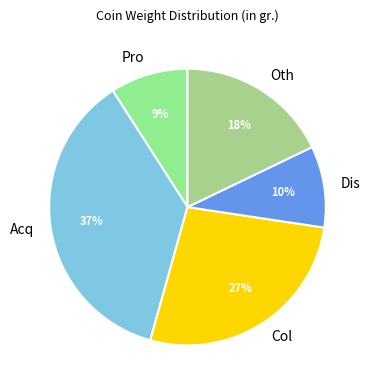

Approximately how many times larger is the value at Pro compared to Oth?

0.5